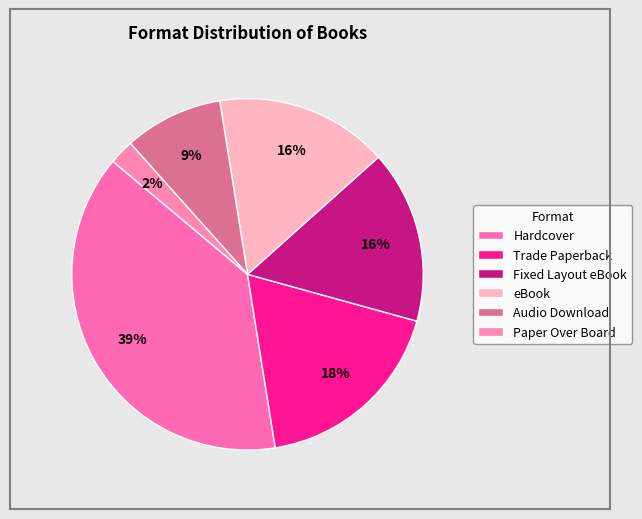

How many slices are in this pie chart?

6